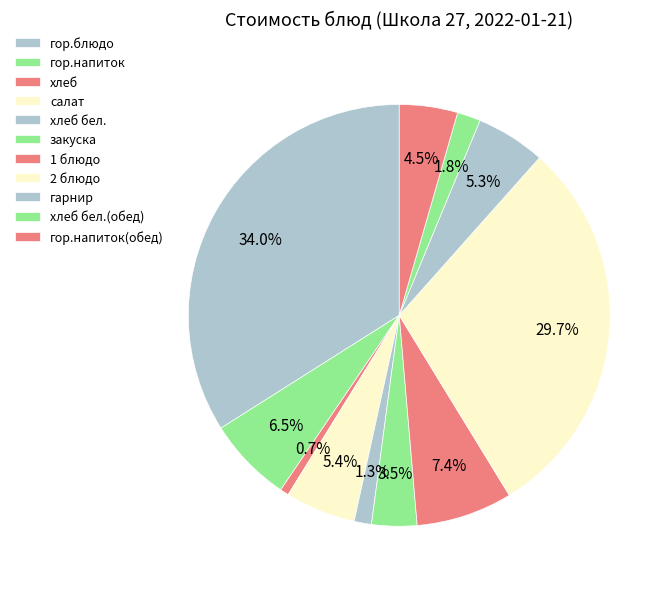

Which slice is the largest?

гор.блюдо